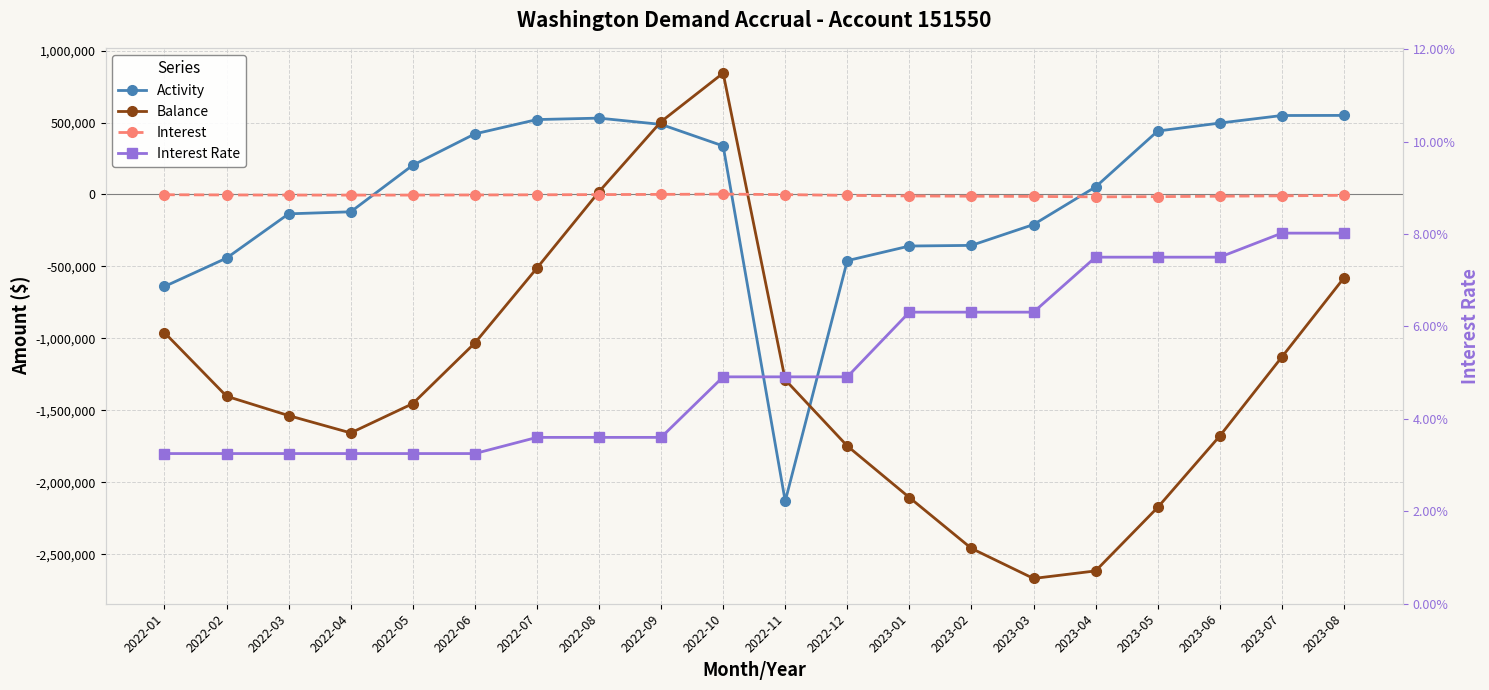

What is the sum of the Interest values at 2022-07 and 2023-02?

-14284.8